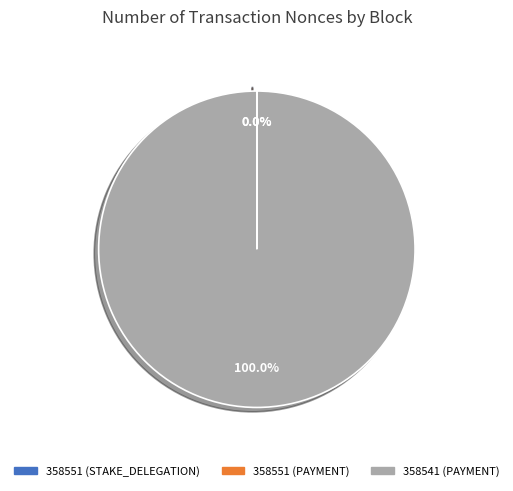

What percentage is the 358541 (PAYMENT) slice, to the nearest percent?

100%